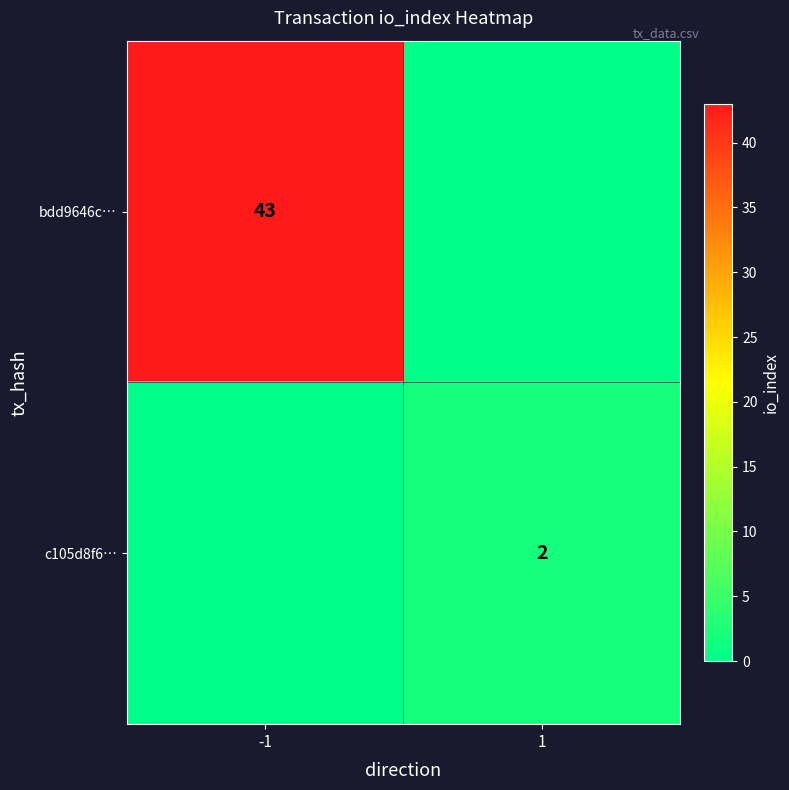

The value of bdd9646c… at -1 is 60. True or false?

False